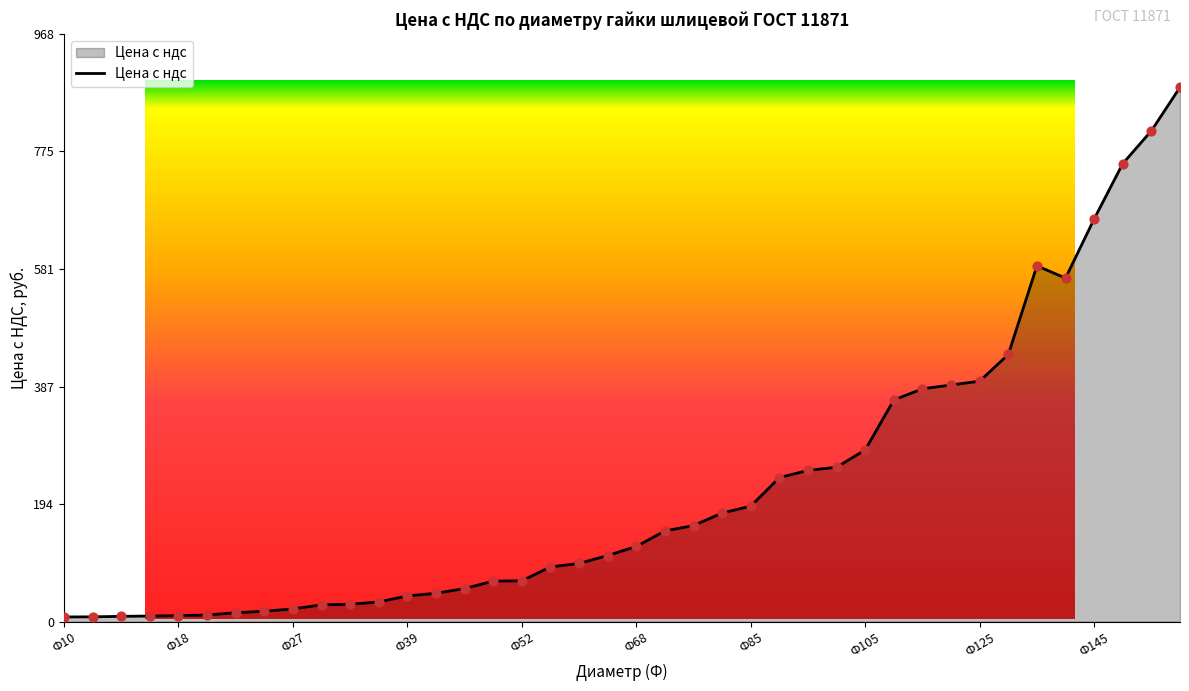

What is the ratio of the value at Ф56 to the value at Ф39?

2.1